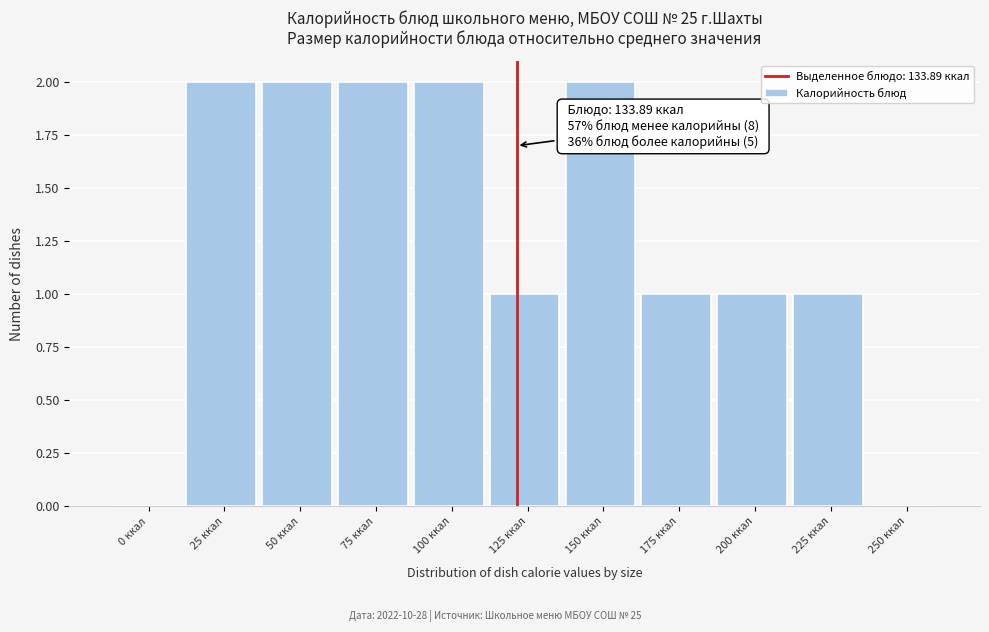

Reading left to right, what are all the values shown in this chart?

0 ккал=0	25 ккал=2	50 ккал=2	75 ккал=2	100 ккал=2	125 ккал=1	150 ккал=2	175 ккал=1	200 ккал=1	225 ккал=1	250 ккал=0